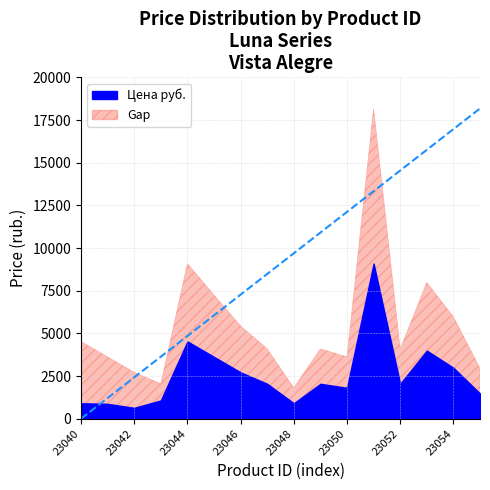

What is the maximum value for Цена руб.?

9088